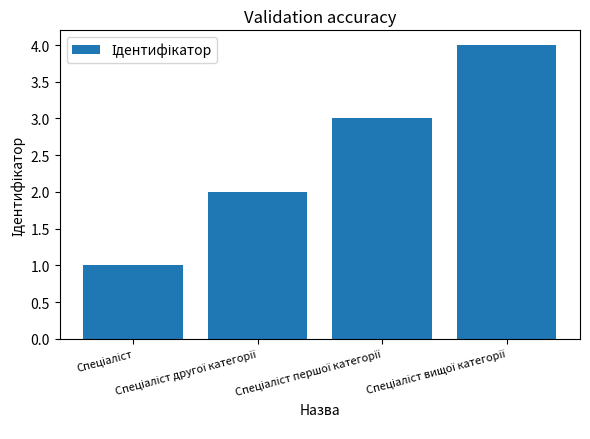

What is the maximum value shown in the chart?

4